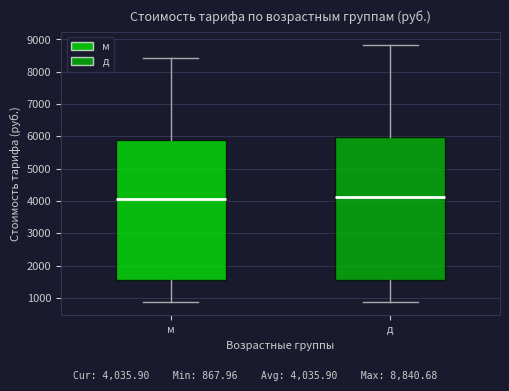

Reading left to right, transcribe this box plot: for each box, give where its median line is, the range the box spans, and where its two whiskers end, as read against the y-axis. The values are not printed on the chart, so give them approximately, as read against the axis.

м: median 4100, box 1600 to 5900, whiskers 900 to 8400
д: median 4100, box 1600 to 6000, whiskers 900 to 8800